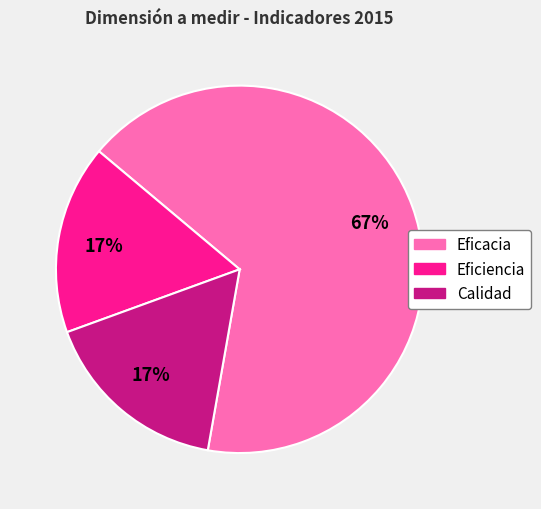

How many slices are in this pie chart?

3